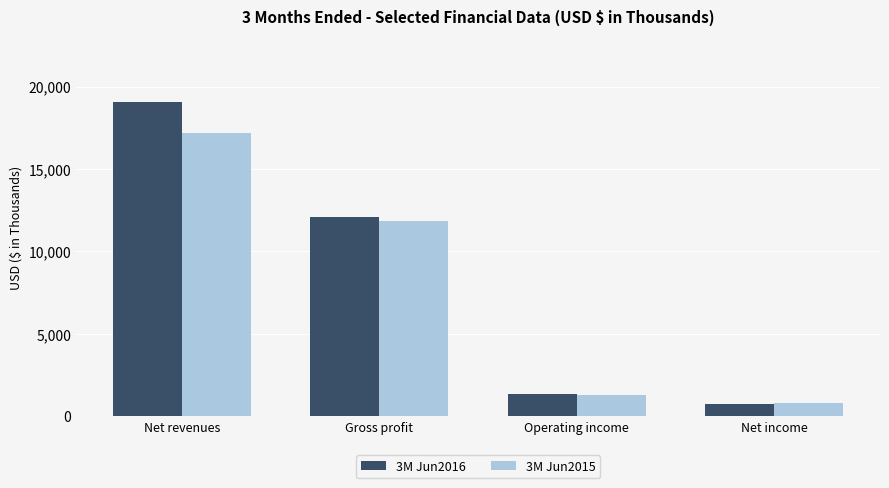

Between Gross profit and Operating income, which series saw the biggest shift?

3M Jun2016